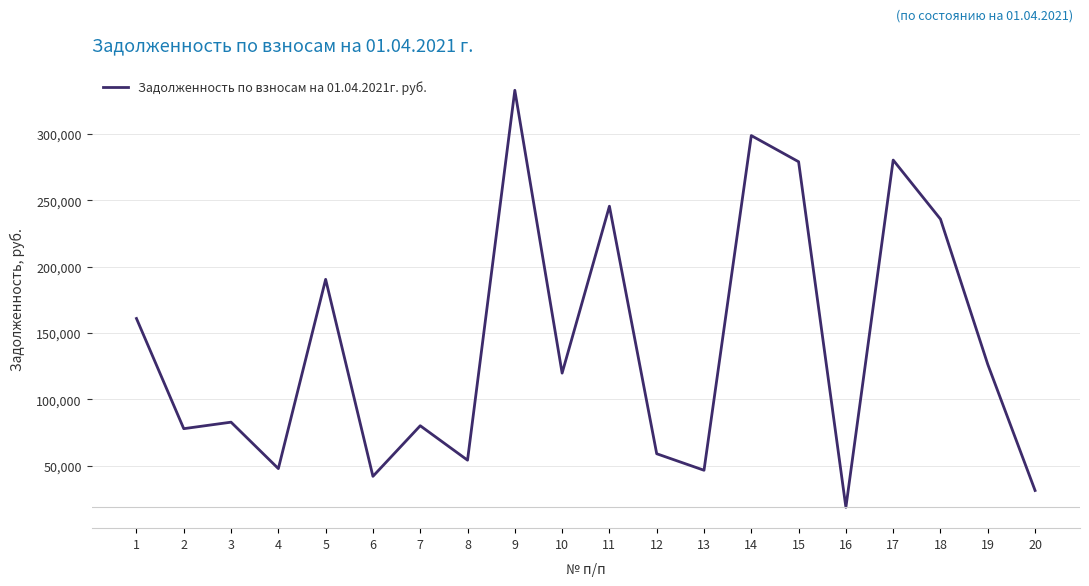

What is the sum of the values at 12 and 7?

139305.9